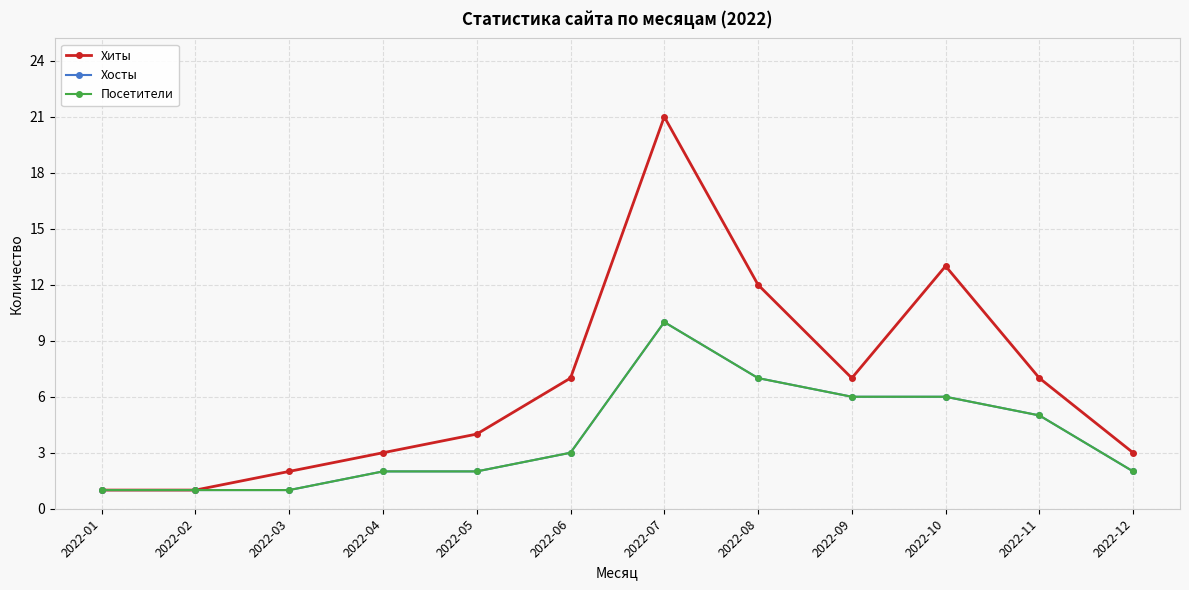

Is this an area chart (filled region under the line)?

No